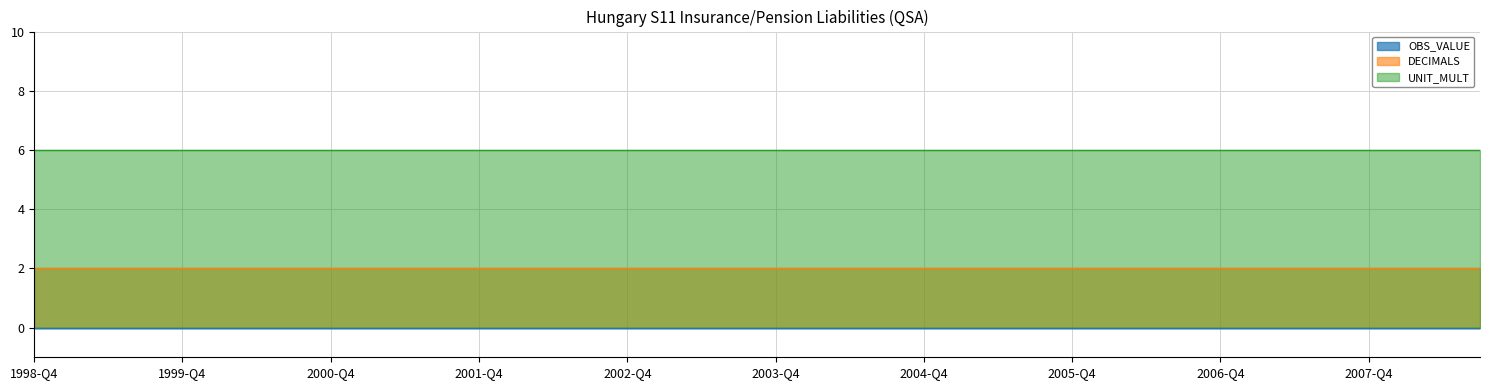

Which series has the widest spread of values?

OBS_VALUE